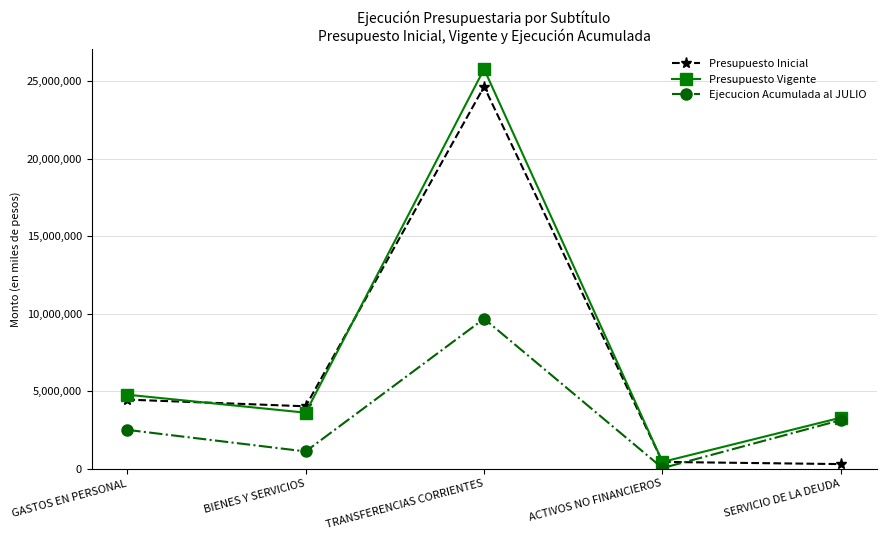

The value of Ejecucion Acumulada al JULIO at SERVICIO DE LA DEUDA is 1985831. True or false?

False